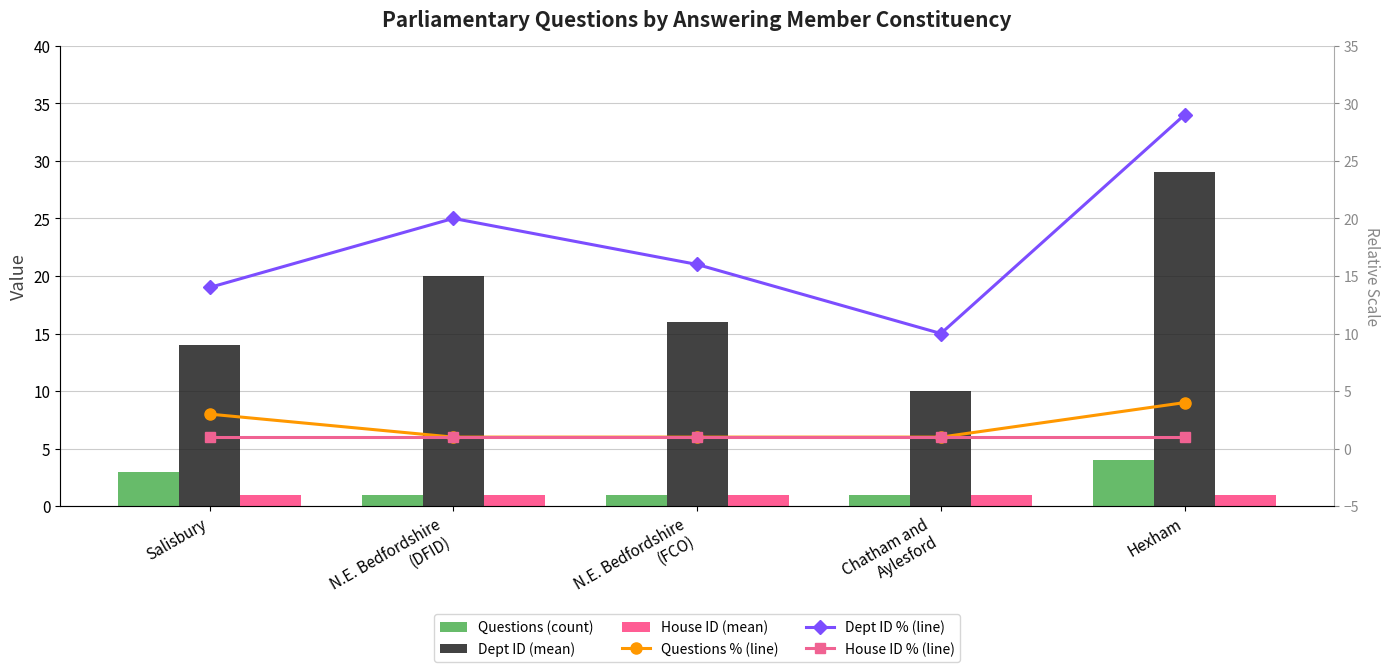

At how many categories does at least one series exceed 26?

1